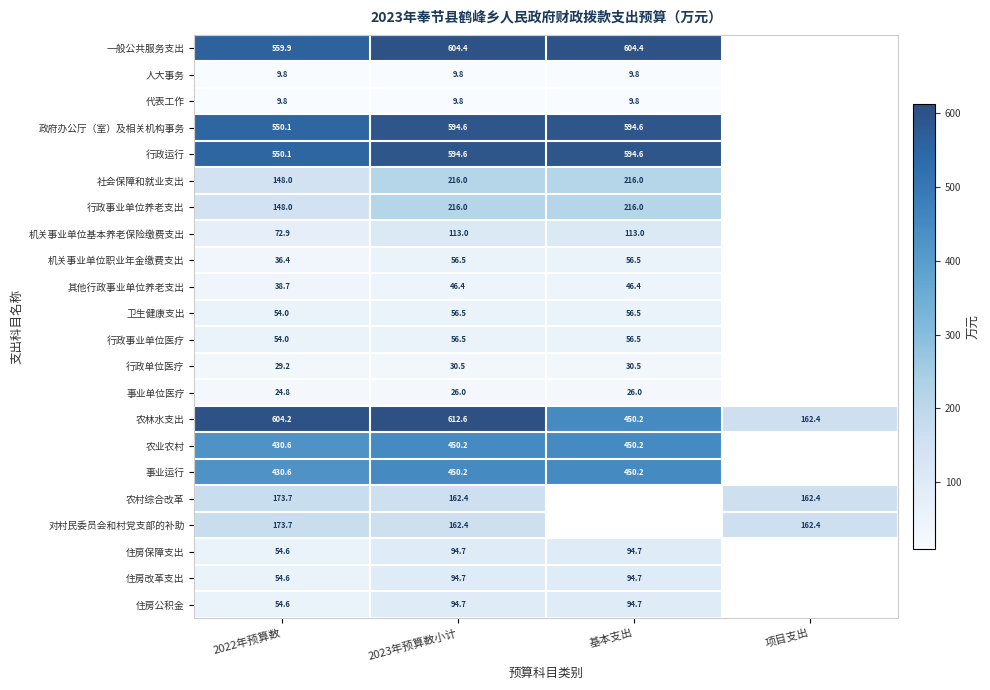

Which series has the largest total across all categories?

农林水支出